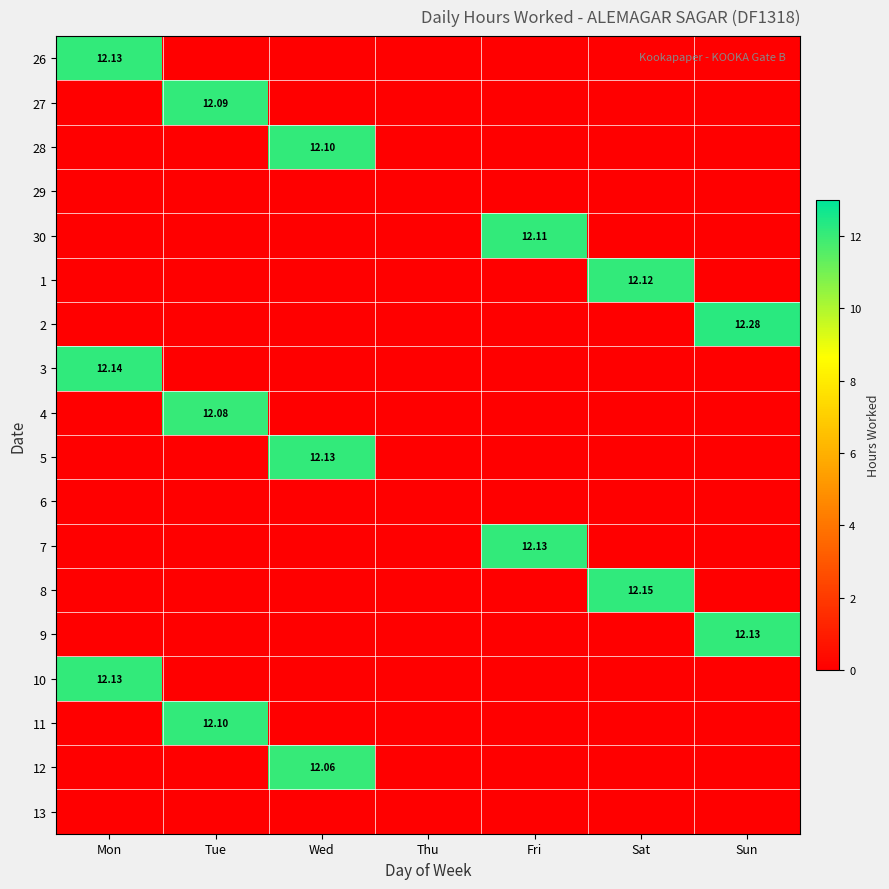

How many data points in 4 are above 0?

1